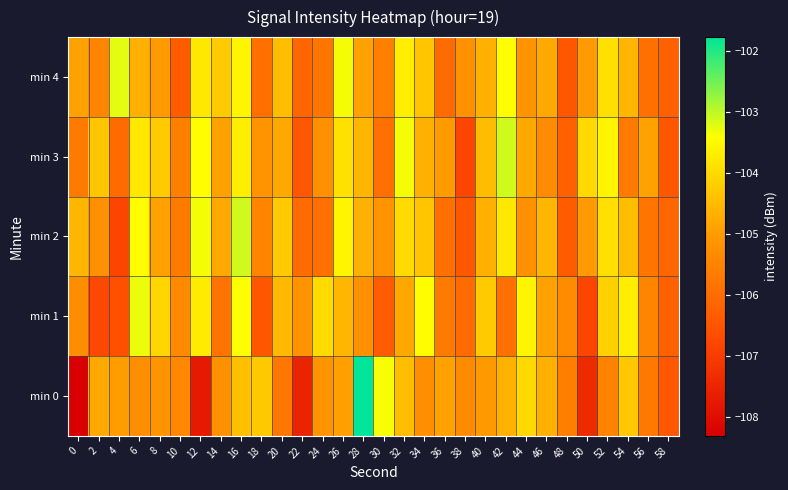

At 38, list the series in order from largest to smallest.

min 4, min 0, min 1, min 2, min 3